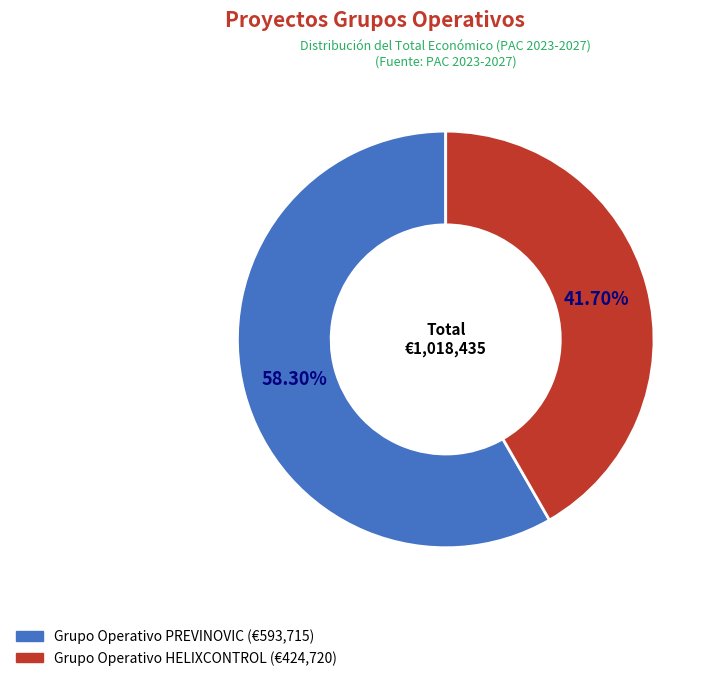

Is there any slice that represents more than half of the pie?

Yes